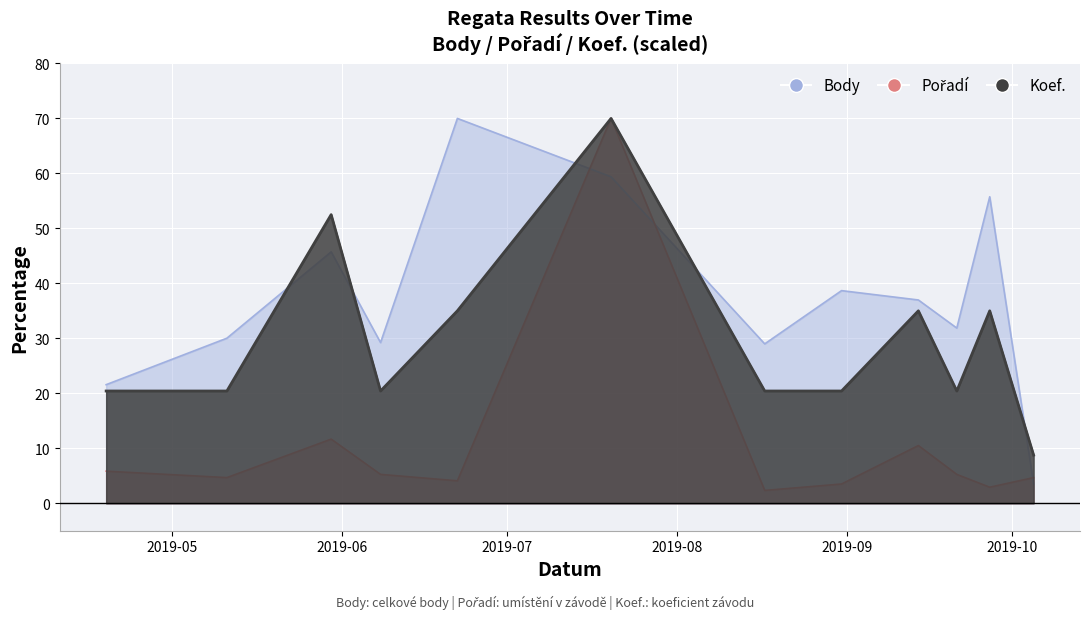

What value does the Koef. series have at 2019-07-20?

70.0